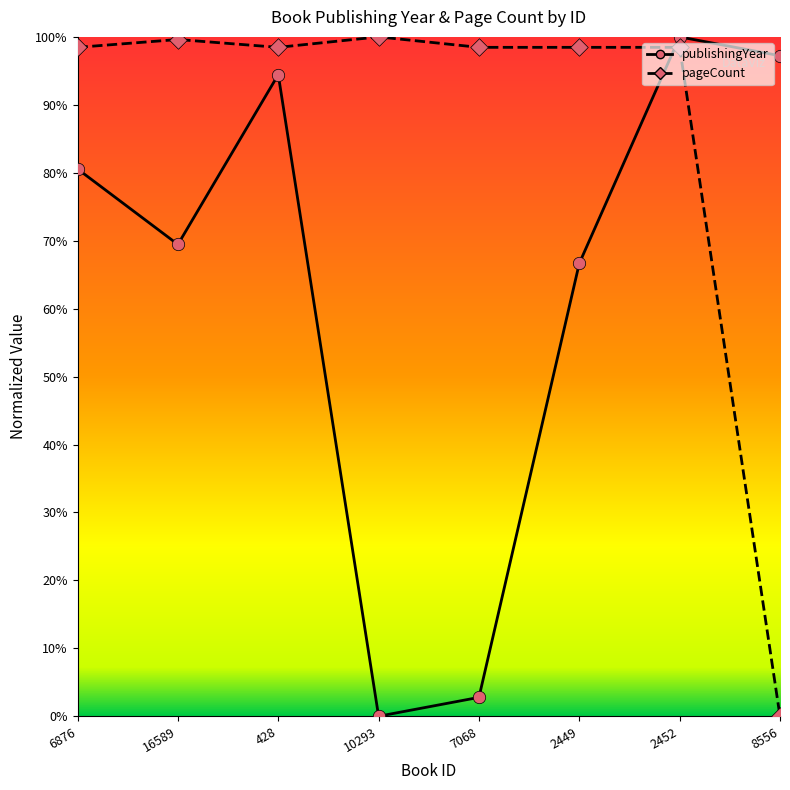

At how many categories does at least one series exceed 0?

8